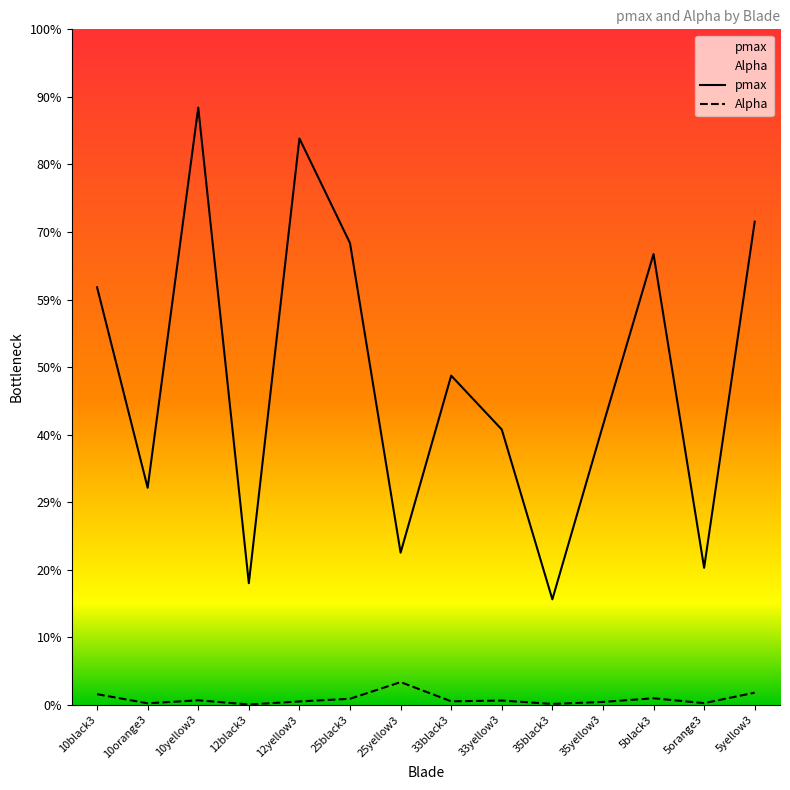

What are all the series names shown in the legend?

pmax, Alpha